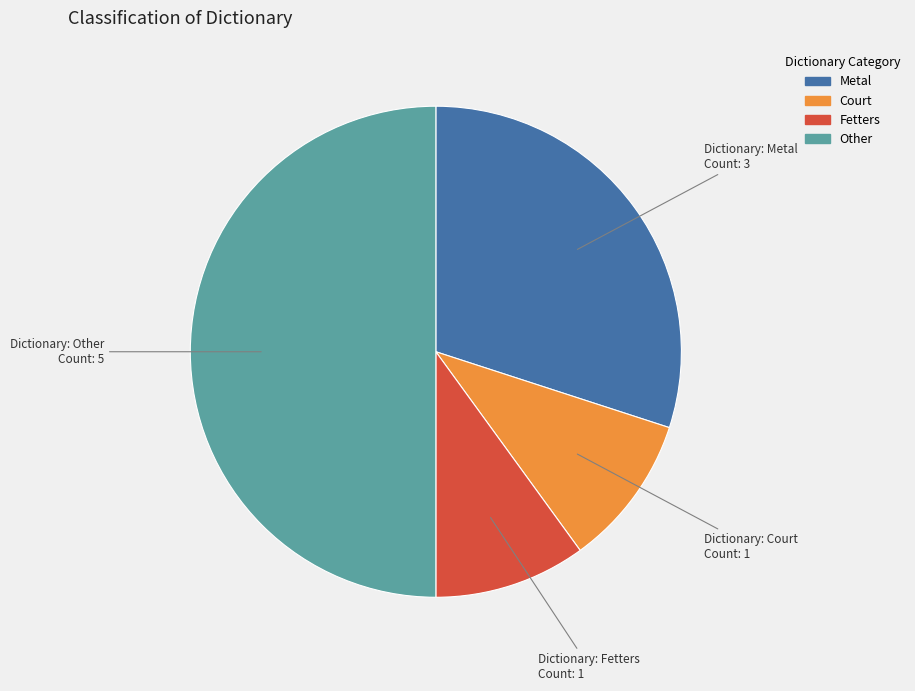

Does Court represent more than half of the total?

No